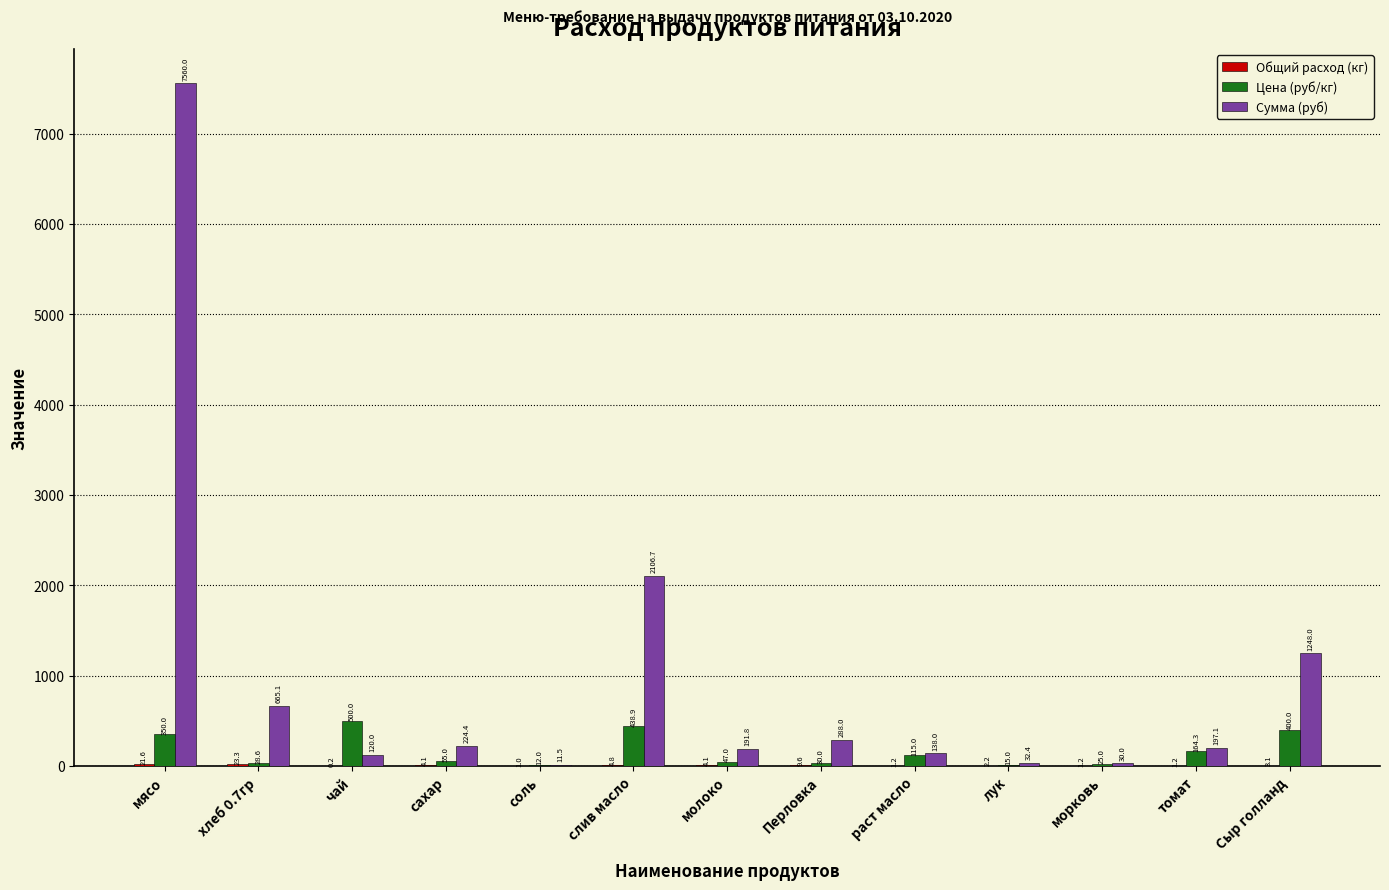

How many groups of bars are there?

13